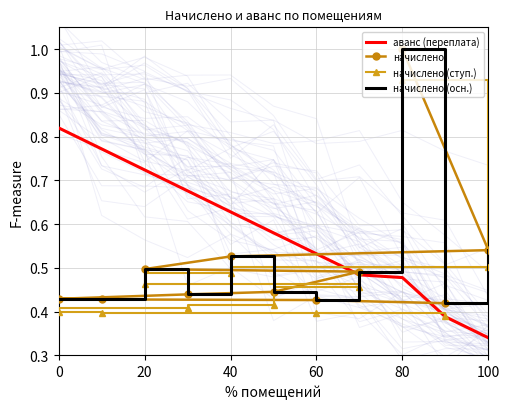

True or false: начислено (ступ.) has more than 1 interior local peaks.

False